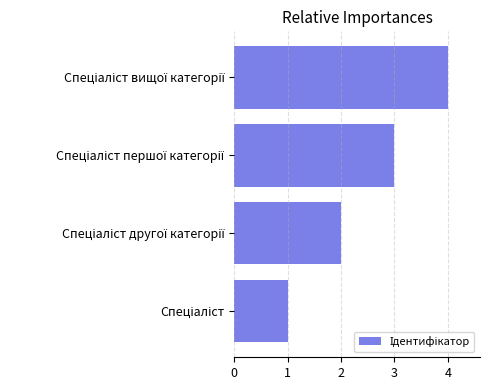

What is the difference between the maximum and minimum values?

3